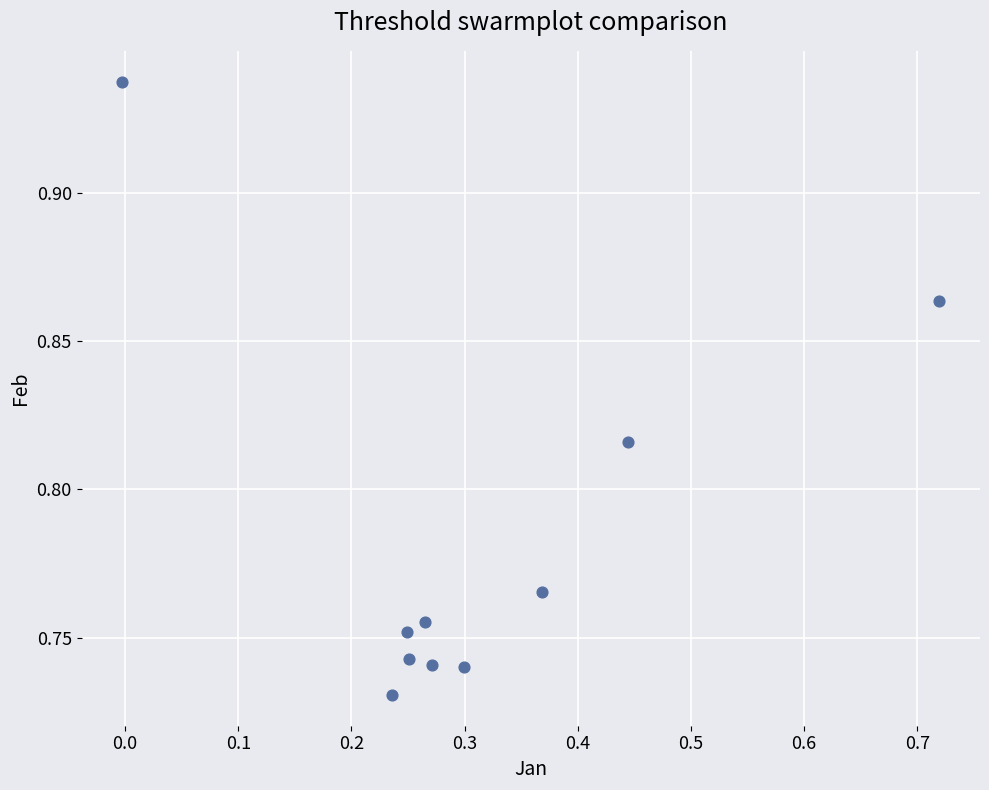

What is the average X value?

0.3